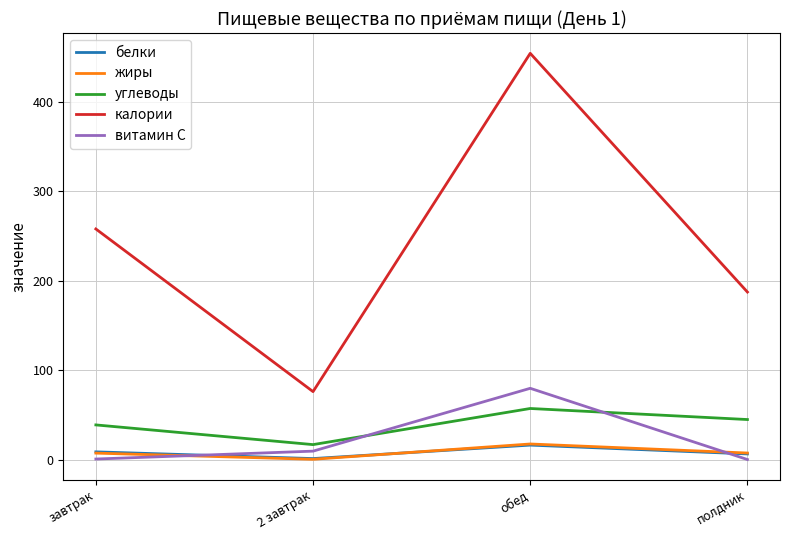

How many categories are shown in the chart?

4